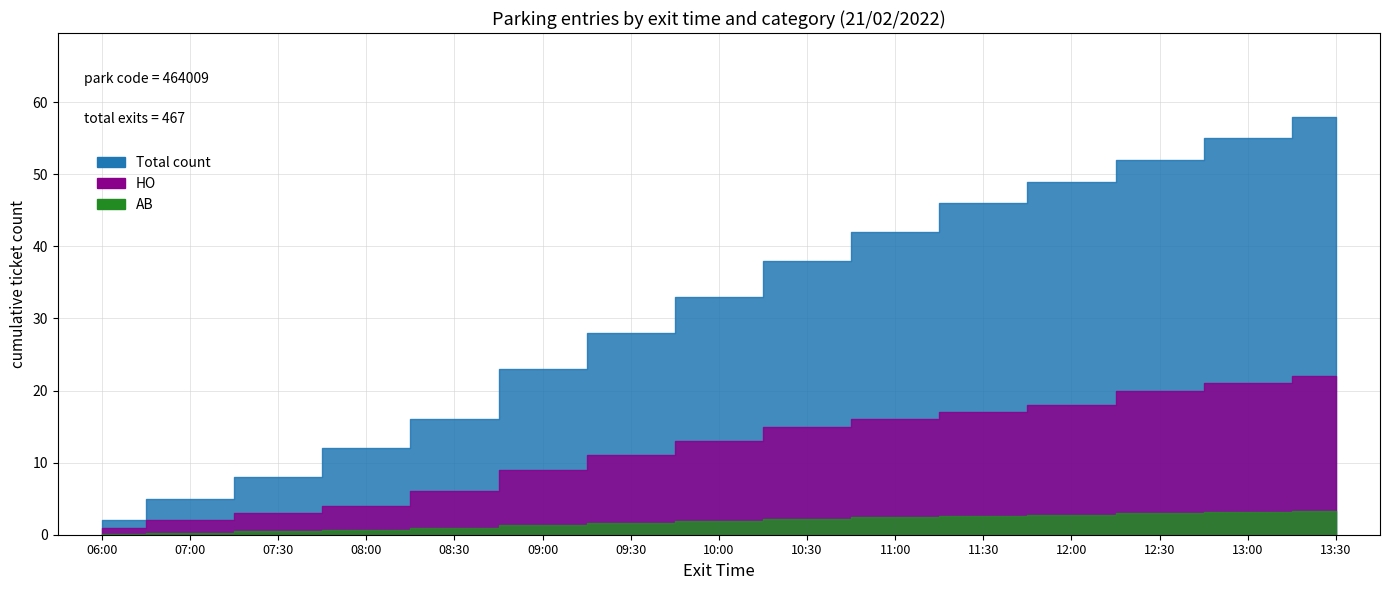

Which series has the widest spread of values?

count